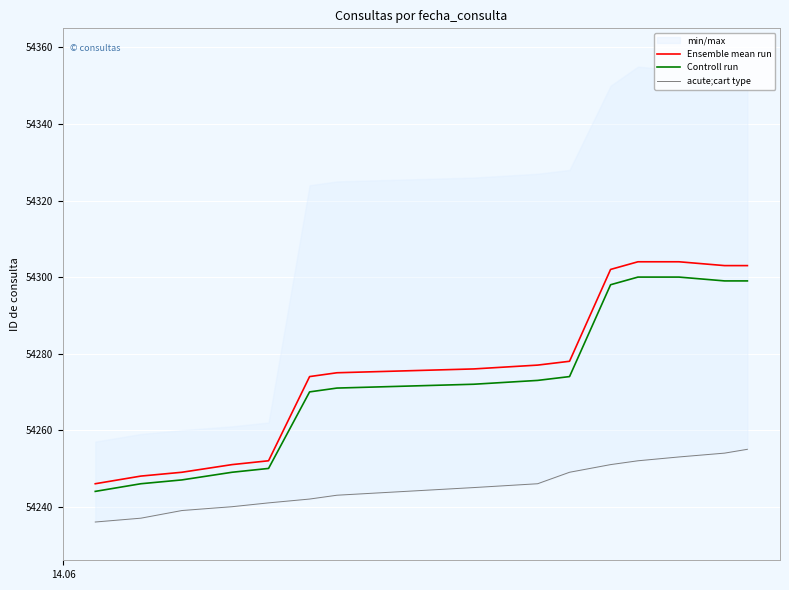

What is the minimum value for Ensemble mean run?

54246